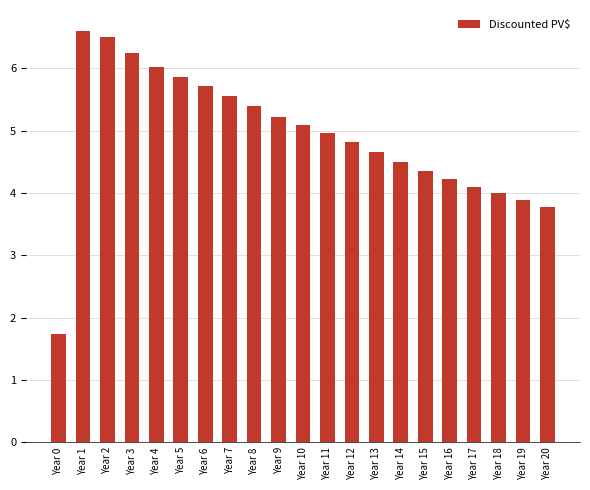

True or false: the data shows 6.2 at Year 14.

False